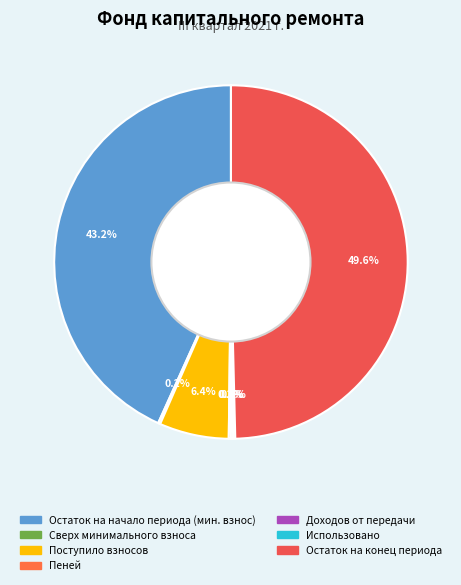

How many slices are in this pie chart?

7